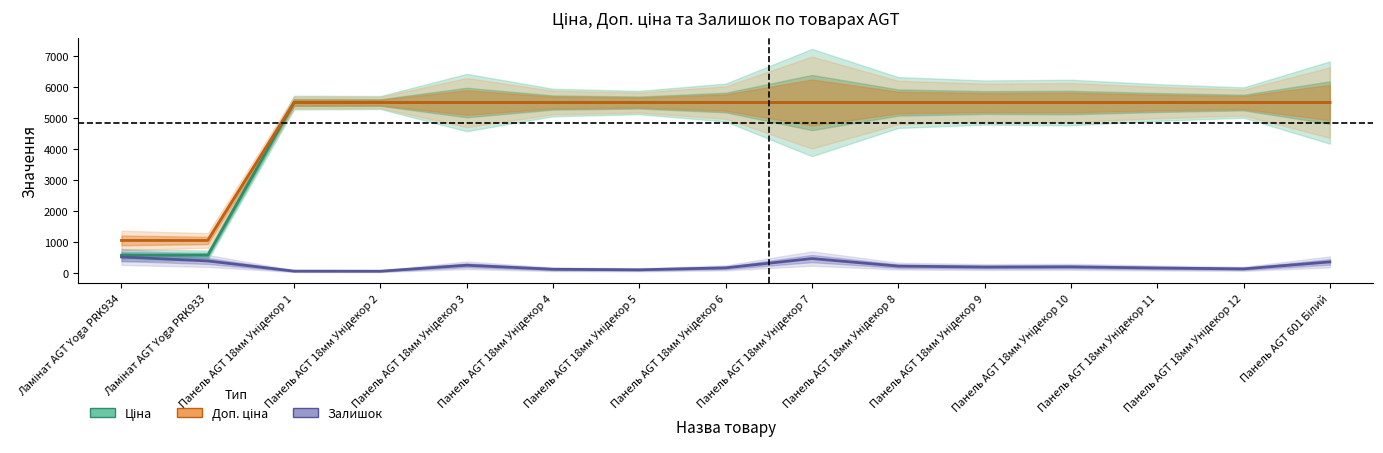

List the series in order of their peak value, highest first.

Ціна, Доп. ціна, Залишок